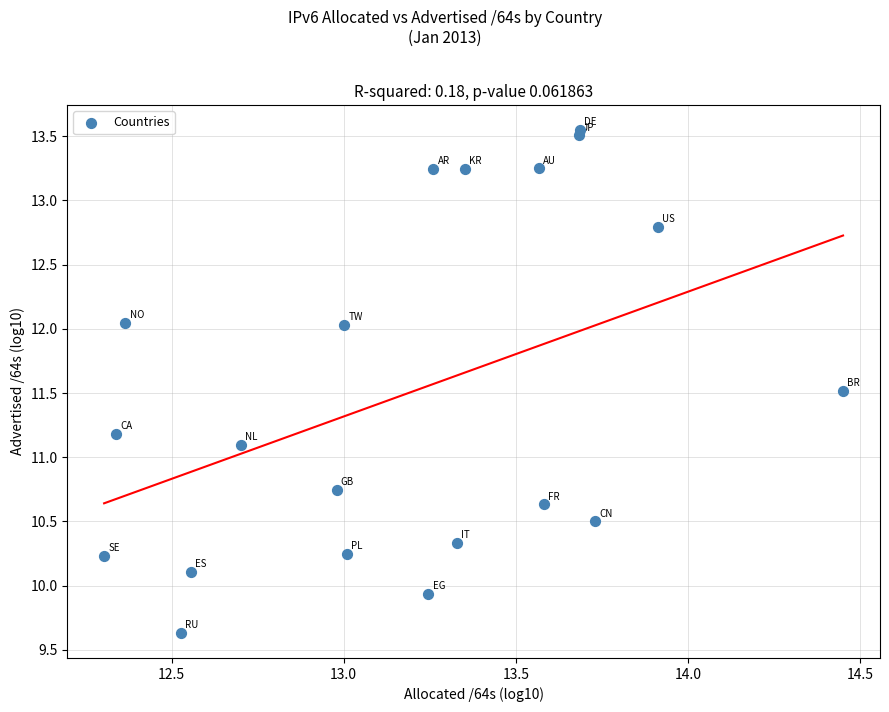

What Y value in the scatter plot is closest to 11?

11.1